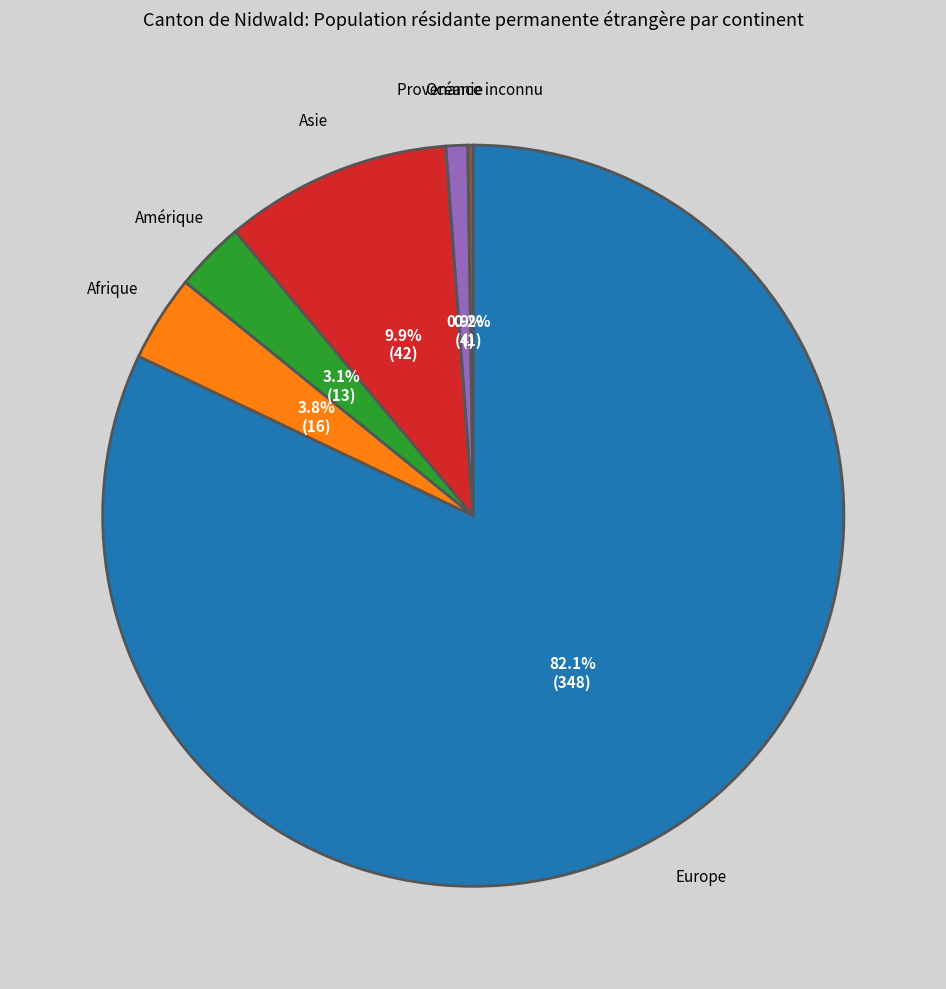

Does any single category account for the majority?

Yes